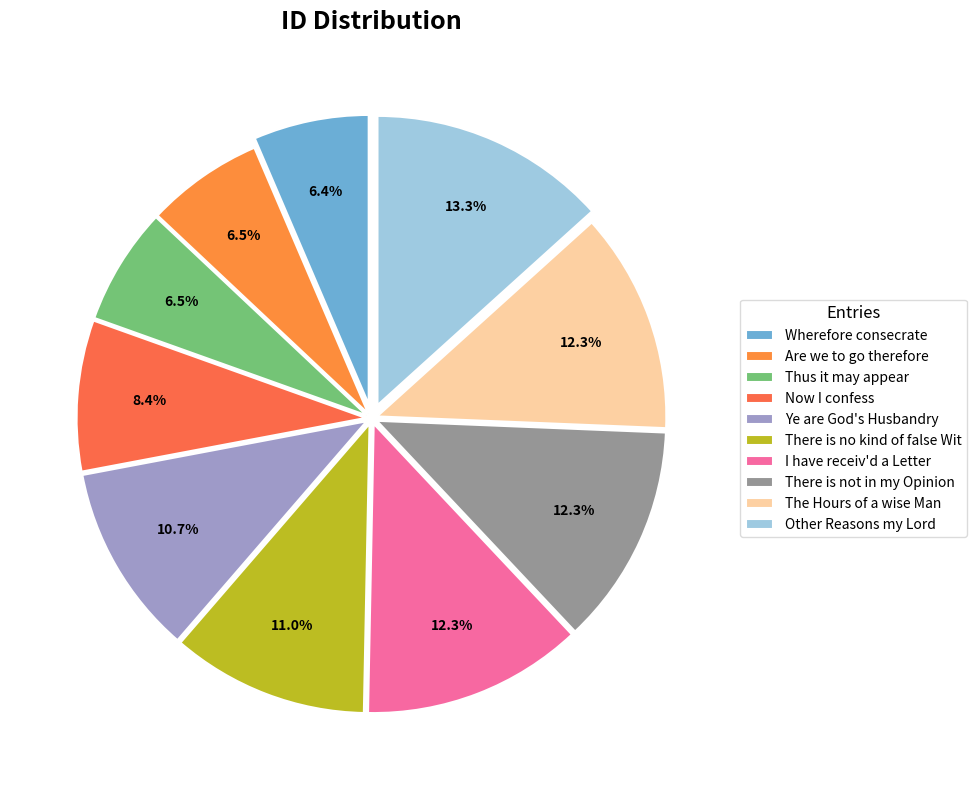

To the nearest percent, what is the average slice percentage?

10%